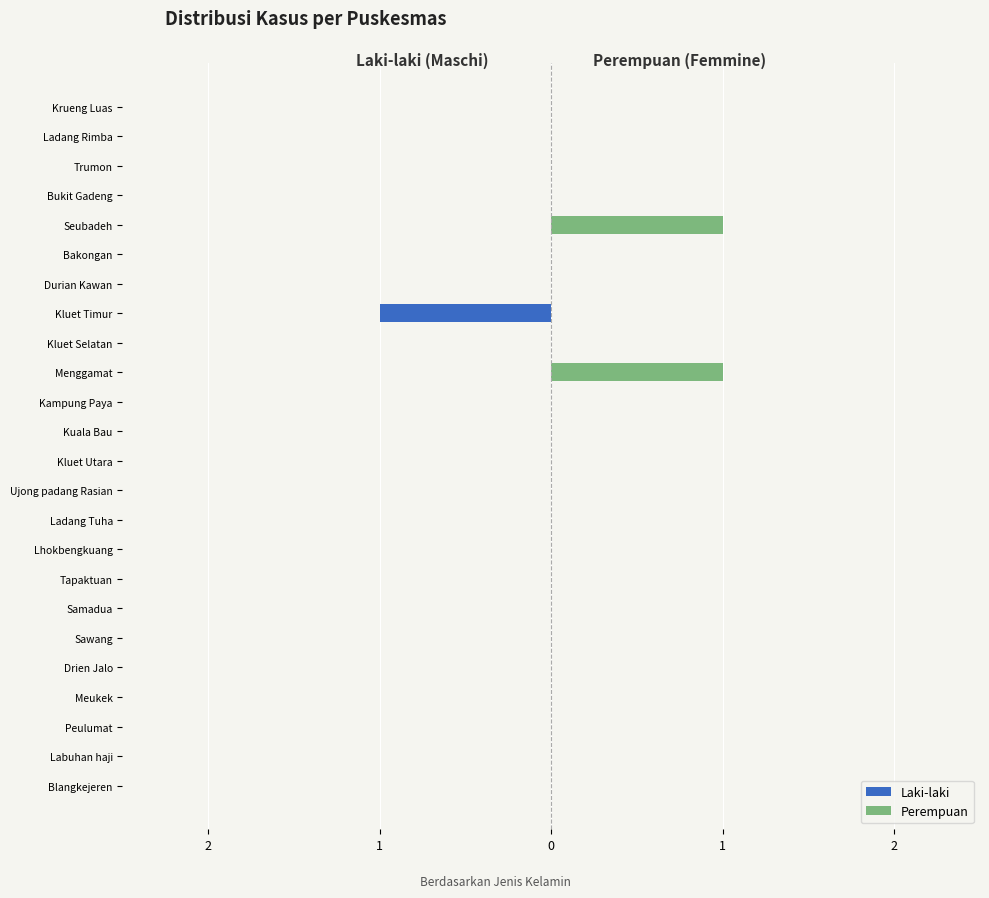

Which series has the largest total across all categories?

Perempuan